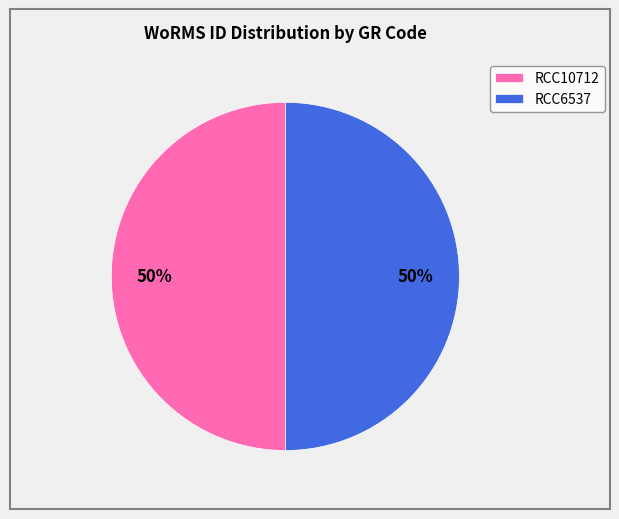

To the nearest percent, what percentage of the pie is RCC6537?

50%